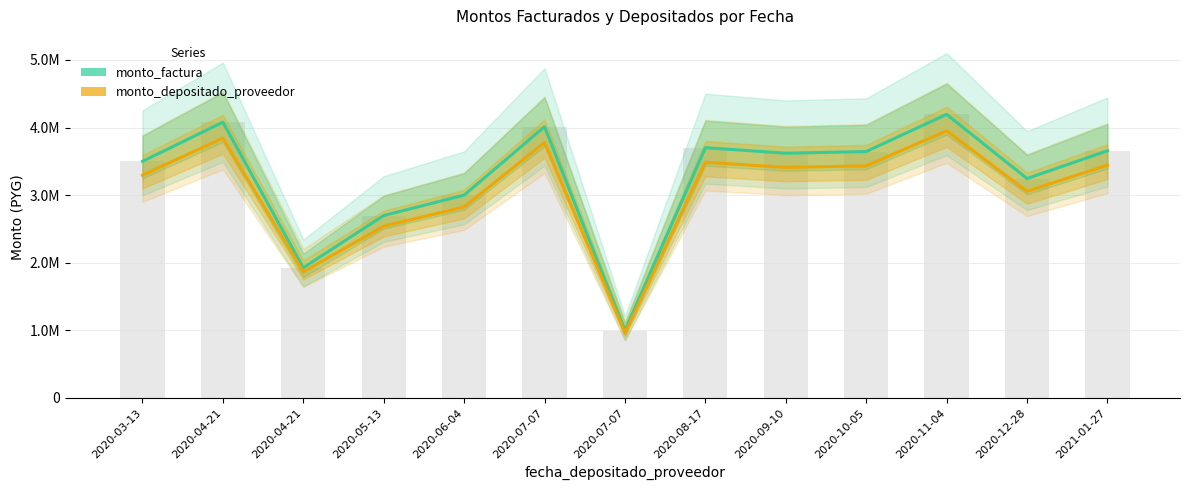

Reading left to right, extract all data points from this chart.

monto_factura: 2020-03-13=3499400	2020-04-21=4080000	2020-04-21=1925000	2020-05-13=2698000	2020-06-04=2999800	2020-07-07=4012800	2020-07-07=995000	2020-08-17=3702000	2020-09-10=3620500	2020-10-05=3645000	2020-11-04=4195500	2020-12-28=3245500	2021-01-27=3656500
monto_depositado_proveedor: 2020-03-13=3296181	2020-04-21=3843063	2020-04-21=1865500	2020-05-13=2541319	2020-06-04=2825593	2020-07-07=3779766	2020-07-07=964245	2020-08-17=3487014	2020-09-10=3410248	2020-10-05=3433325	2020-11-04=3951855	2020-12-28=3057024	2021-01-27=3444157